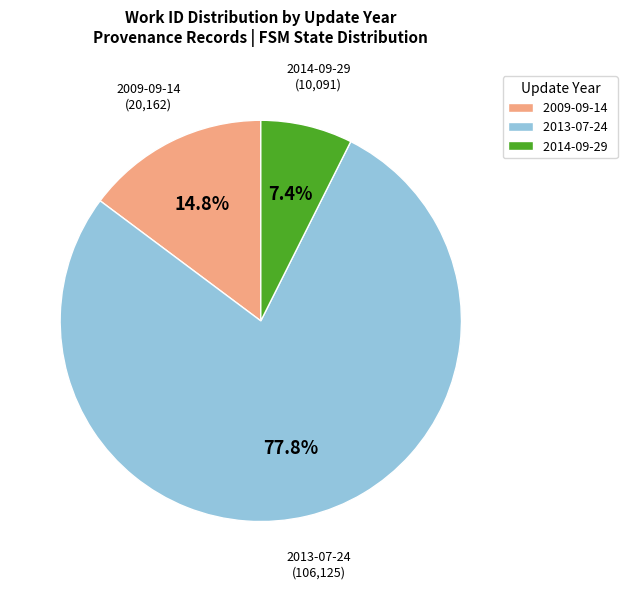

Count the number of slices in the pie.

3